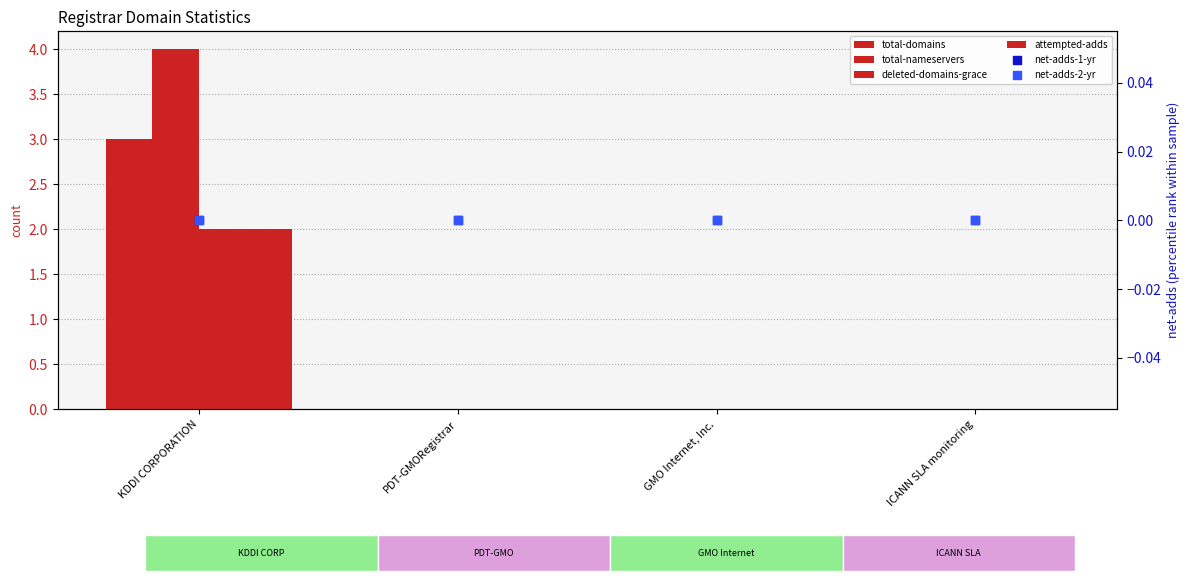

Which series has the largest total across all categories?

total-nameservers